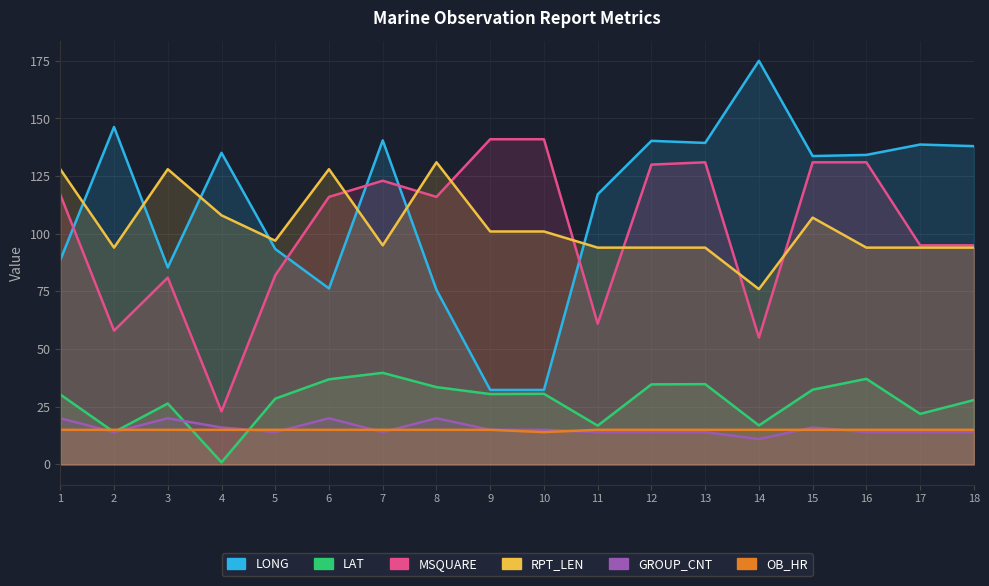

List the labels in order of GROUP_CNT value, largest first.

1, 3, 6, 8, 4, 15, 9, 10, 2, 5, 7, 11, 12, 13, 16, 17, 18, 14